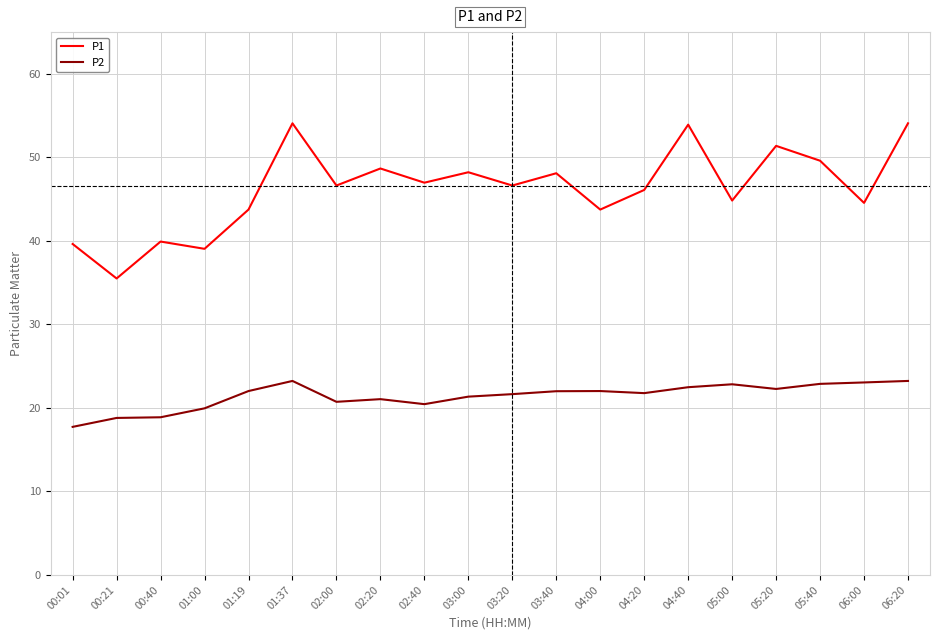

What is the average value of the P2 series?

21.4